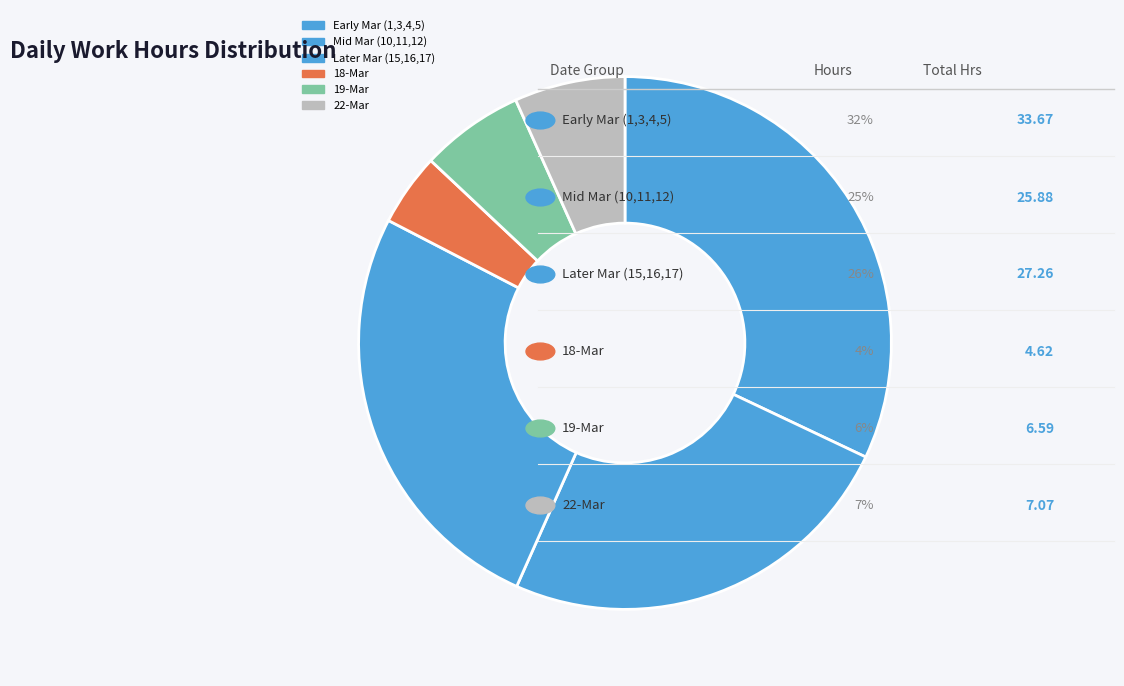

Count the number of slices in the pie.

6